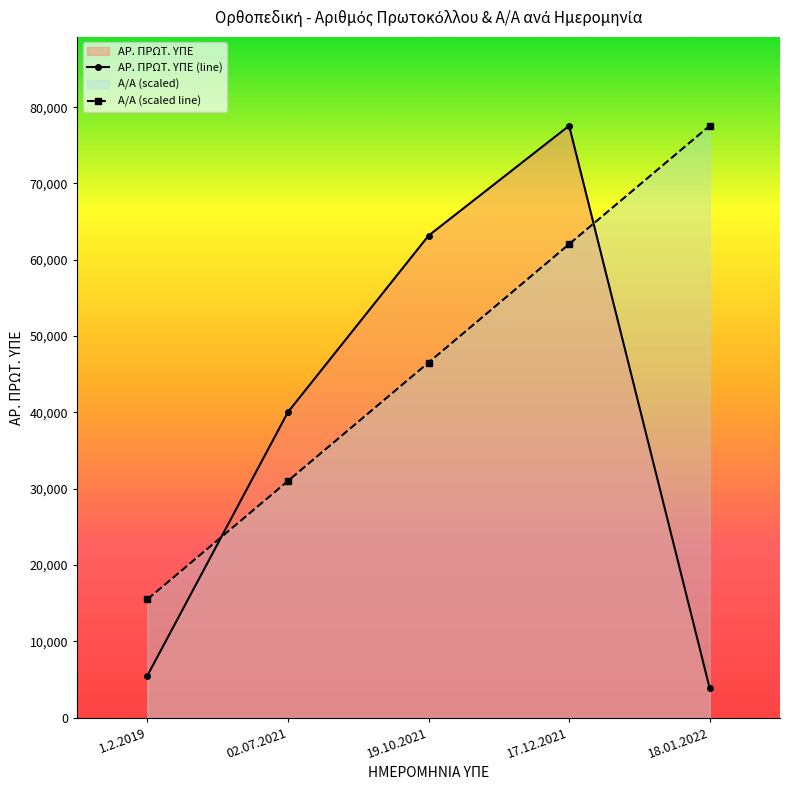

The value of Α/Α (scaled line) at 02.07.2021 is 31026.4. True or false?

True